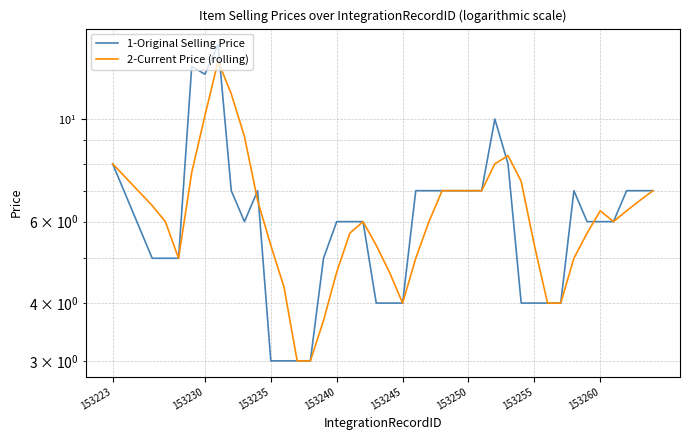

What is the value of the 2-Current Price (rolling) point at the 5th from the left?

7.7